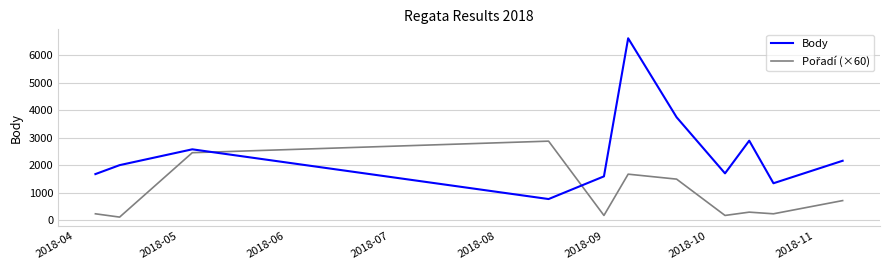

Which series has the largest total across all categories?

Body